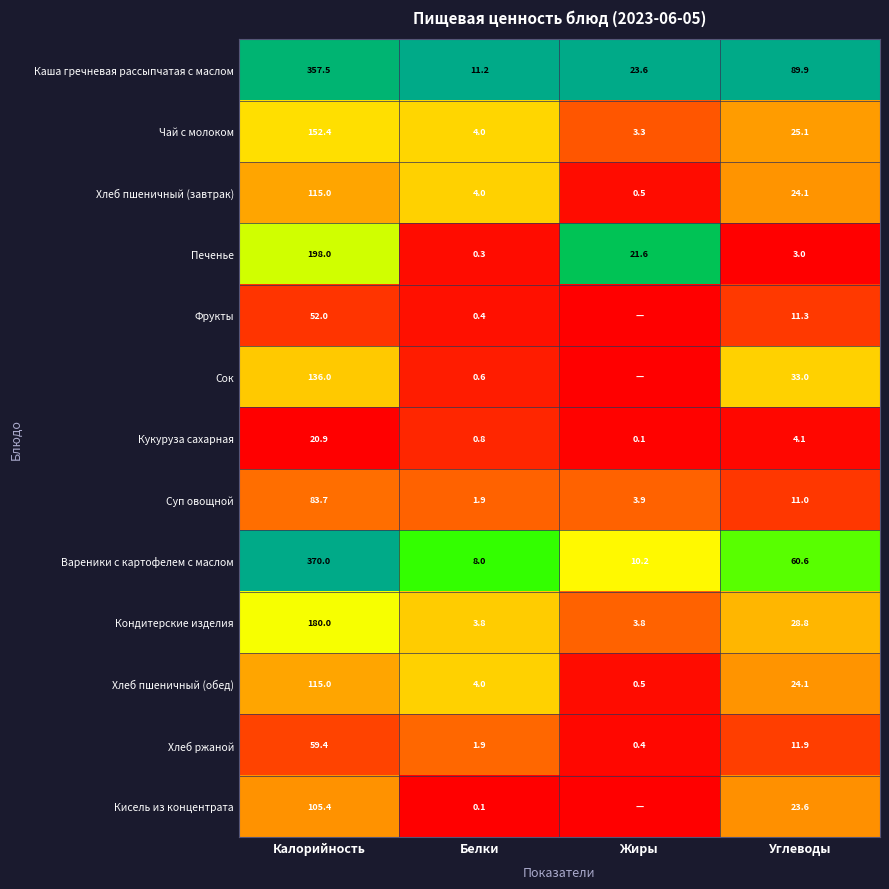

Is it true that Суп овощной equals 11.0 at Углеводы?

True